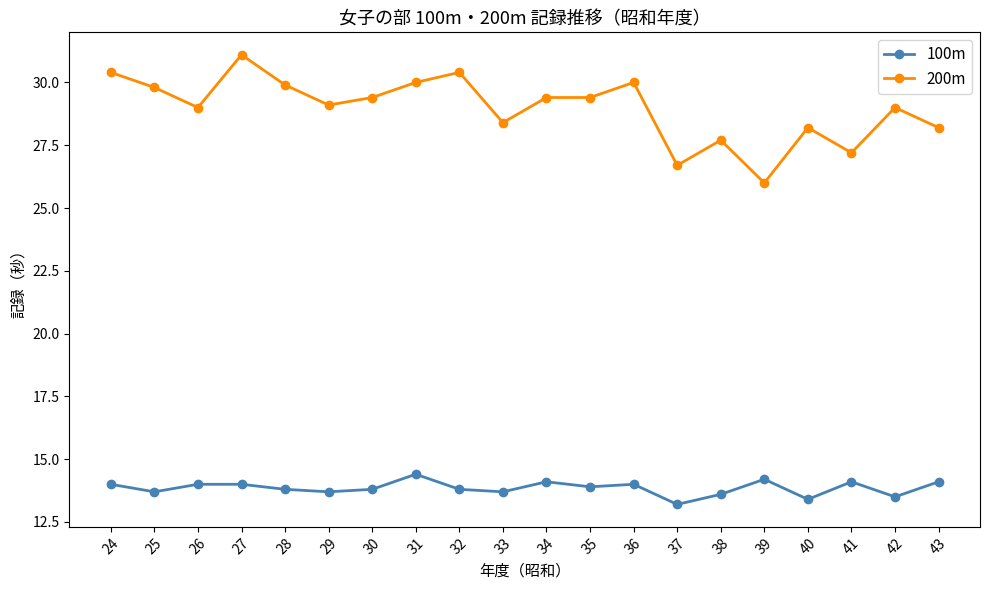

True or false: 200m has a value of 42.2 at 38.

False